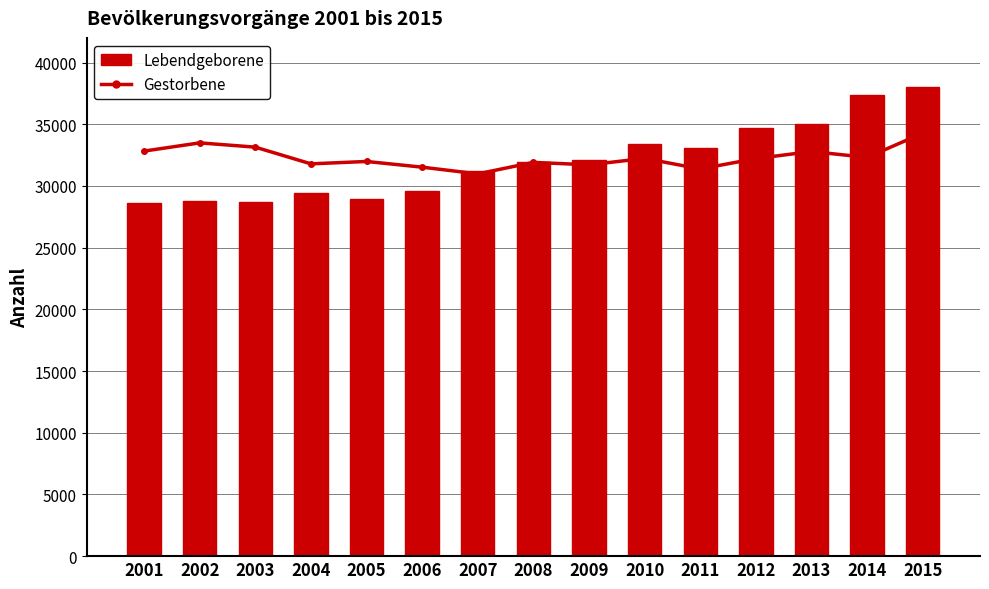

Rank the categories by Gestorbene value from lowest to highest.

2007, 2011, 2006, 2009, 2004, 2008, 2005, 2012, 2010, 2014, 2013, 2001, 2003, 2002, 2015